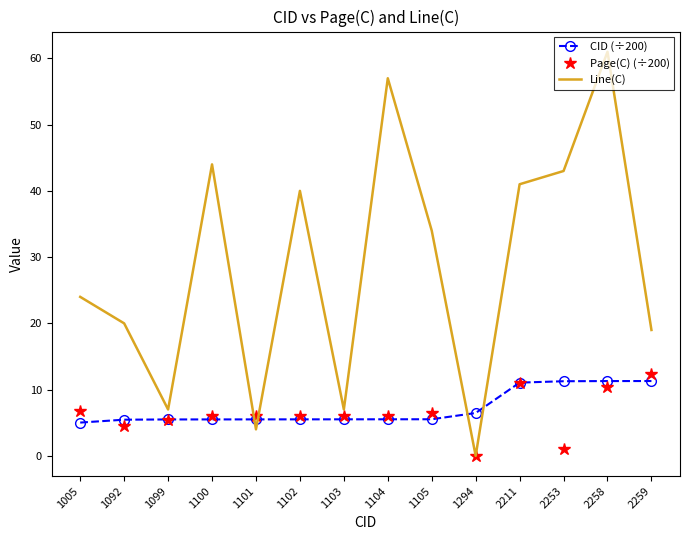

The Line(C) series shows 7.0 at 1103. True or false?

True